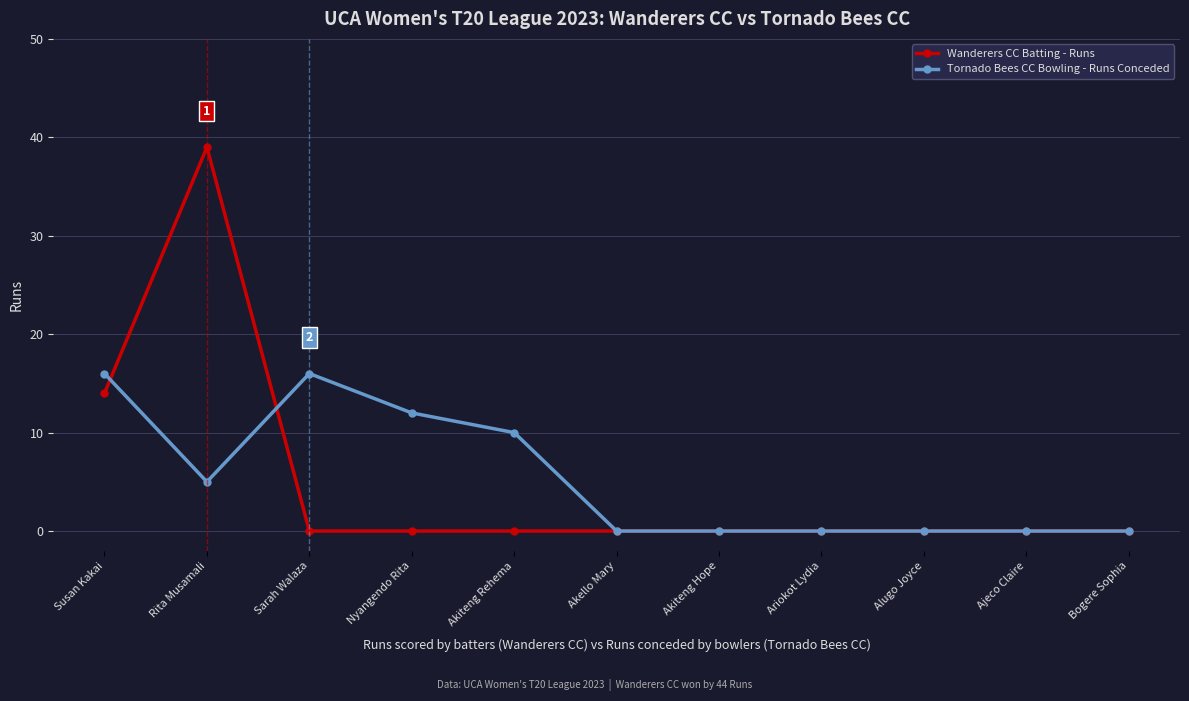

Reading left to right, list all the values displayed in this chart.

Wanderers CC Batting - Runs: Susan Kakai=14	Rita Musamali=39	Sarah Walaza=0	Nyangendo Rita=0	Akiteng Rehema=0	Akello Mary=0	Akiteng Hope=0	Ariokot Lydia=0	Alugo Joyce=0	Ajeco Claire=0	Bogere Sophia=0
Tornado Bees CC Bowling - Runs Conceded: Susan Kakai=16	Rita Musamali=5	Sarah Walaza=16	Nyangendo Rita=12	Akiteng Rehema=10	Akello Mary=0	Akiteng Hope=0	Ariokot Lydia=0	Alugo Joyce=0	Ajeco Claire=0	Bogere Sophia=0